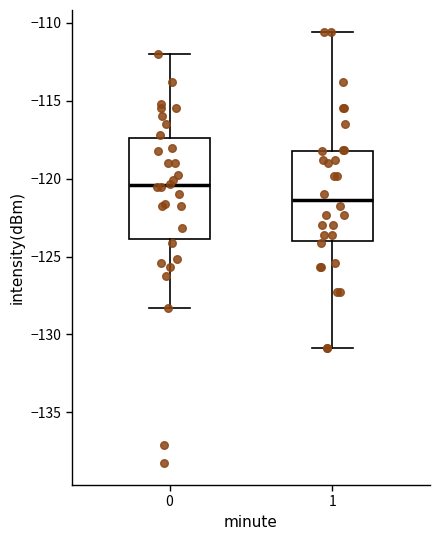

Which box's median line is the lowest?

1